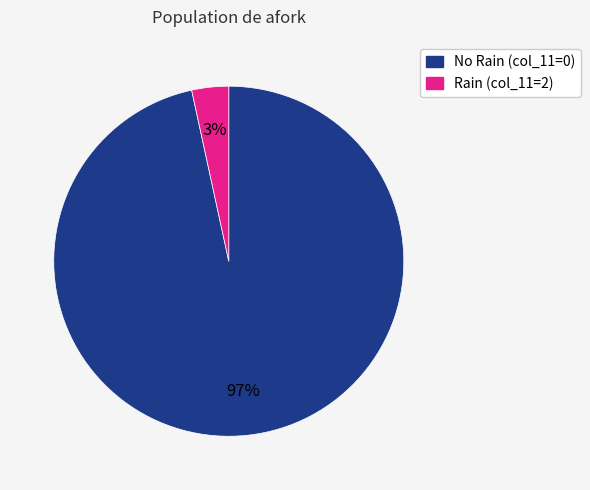

To the nearest percent, what is the average slice percentage?

50%